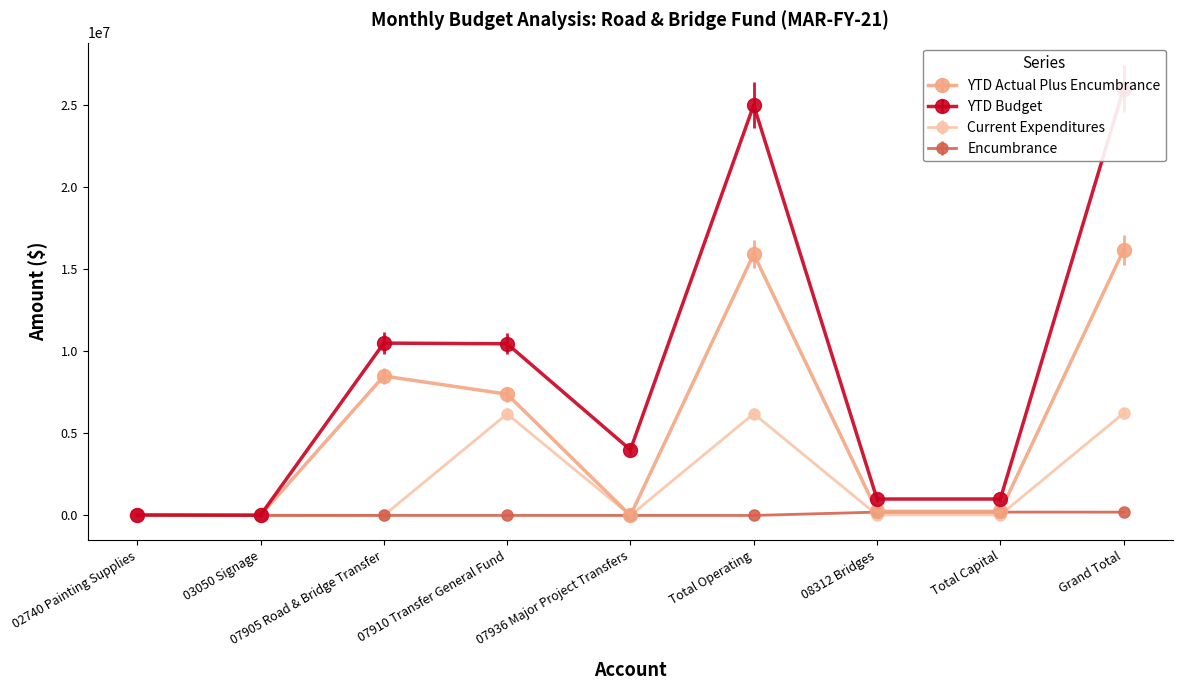

Is it true that YTD Actual Plus Encumbrance equals 24319.4 at 03050 Signage?

False